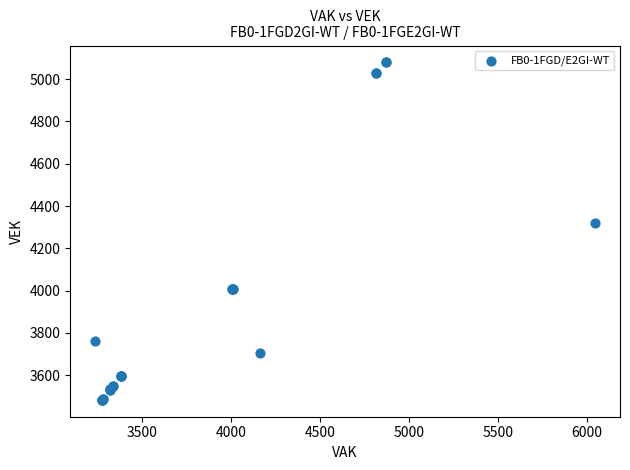

What Y value in the scatter plot is closest to 4281?

4321